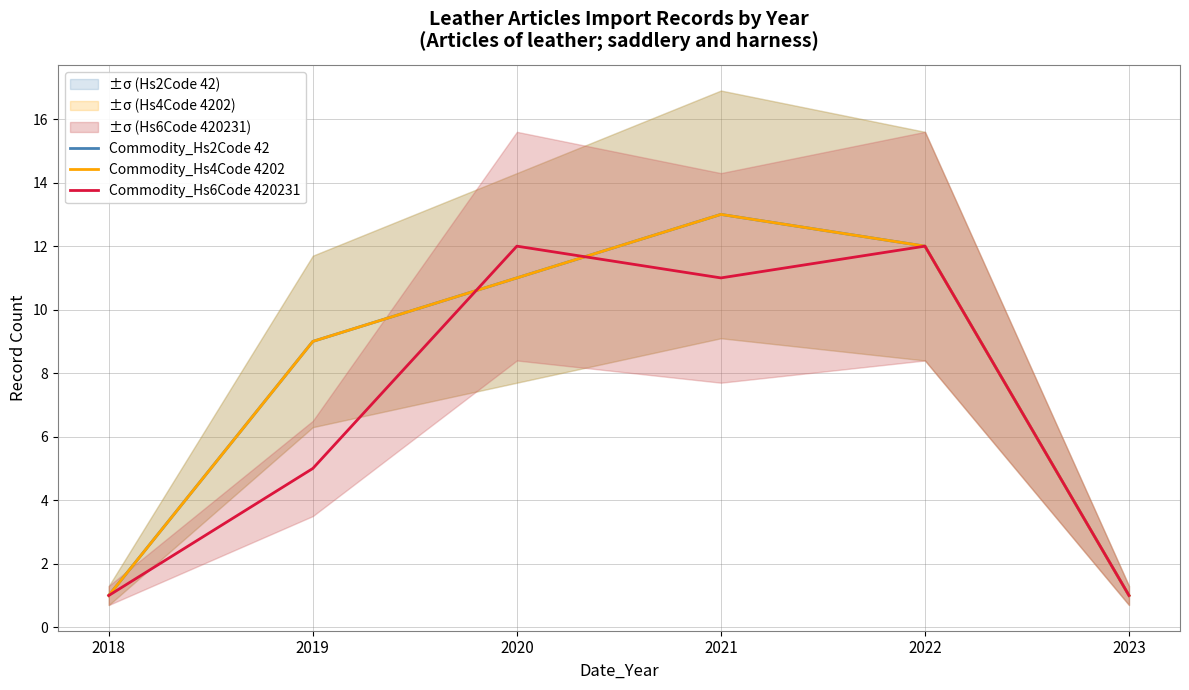

The Commodity_Hs6Code 420231 series shows 1 at 2023. True or false?

True